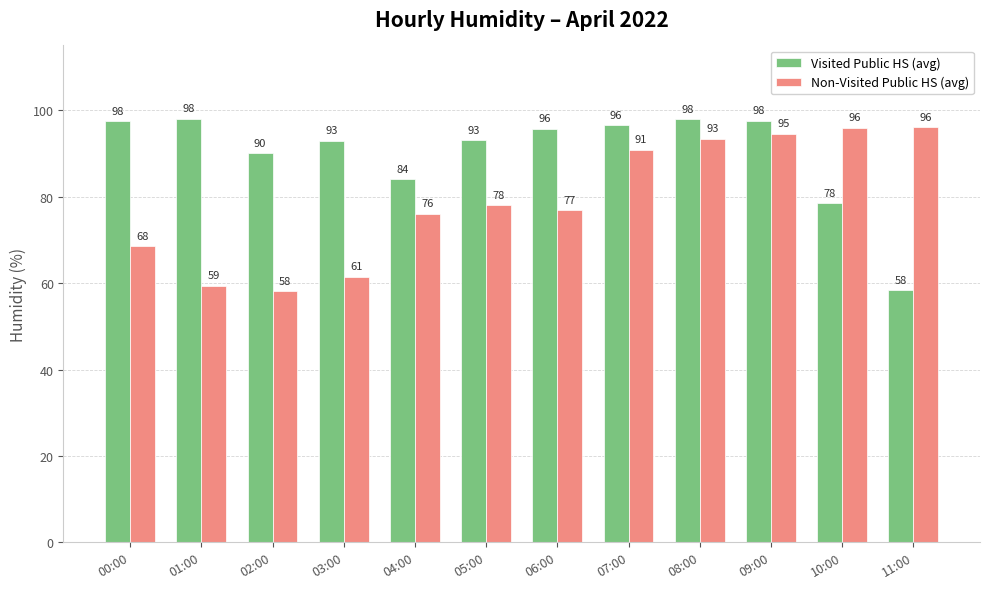

What is the lowest value of the Non-Visited Public HS (avg) series?

58.1